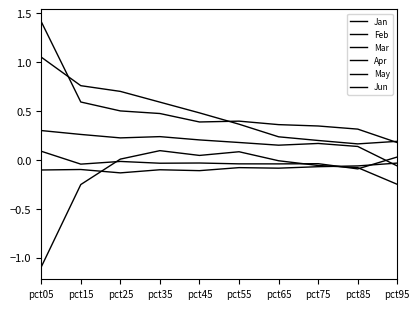

Where does the Feb series first go above 0?

pct25